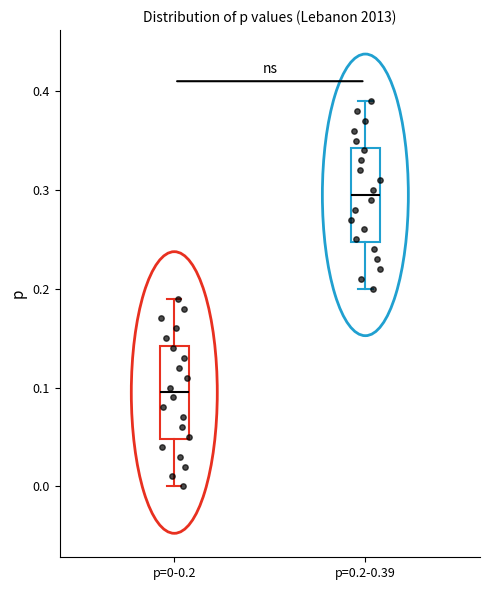

Reading left to right, read every box against the y-axis: the position of its median line, the range the box covers, and the ends of its whiskers. The values are not printed on the chart, so give them approximately, as read against the axis.

p=0-0.2: median 0.10, box 0.05 to 0.14, whiskers 0.00 to 0.19
p=0.2-0.39: median 0.30, box 0.25 to 0.34, whiskers 0.20 to 0.39